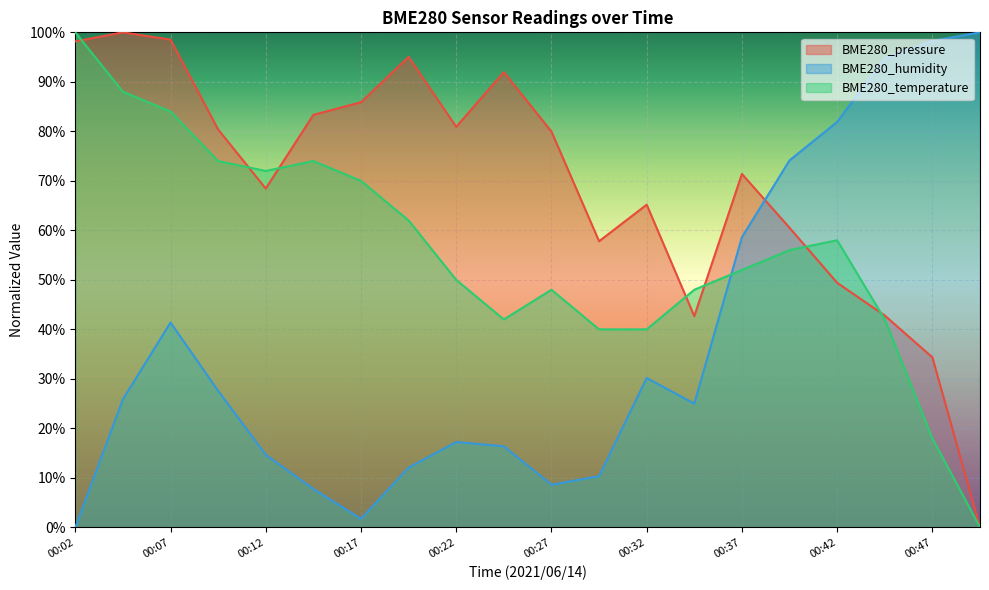

What is the difference between the BME280_temperature values at 00:07 and 00:27?

36.0